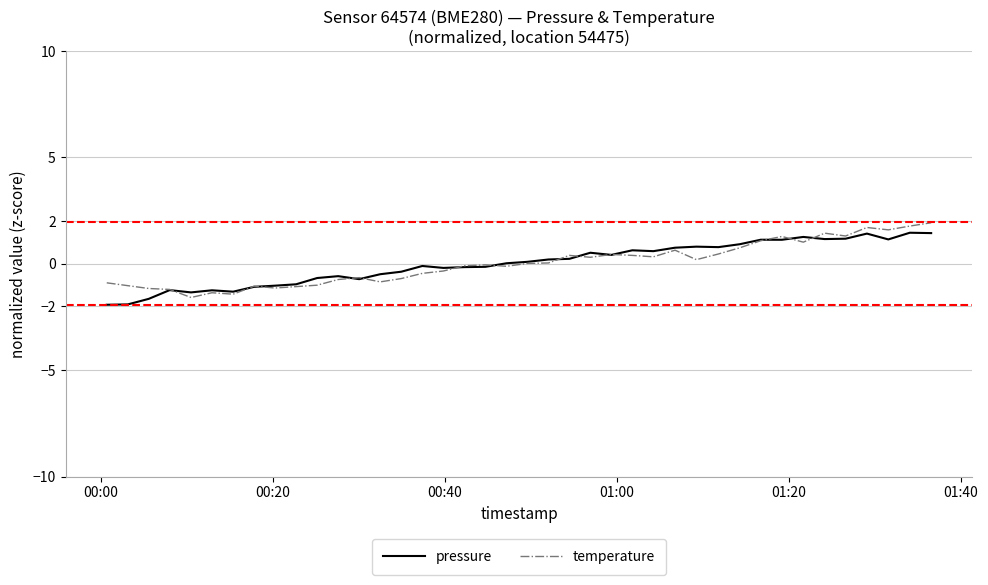

What is the highest value of the temperature series?

1.9